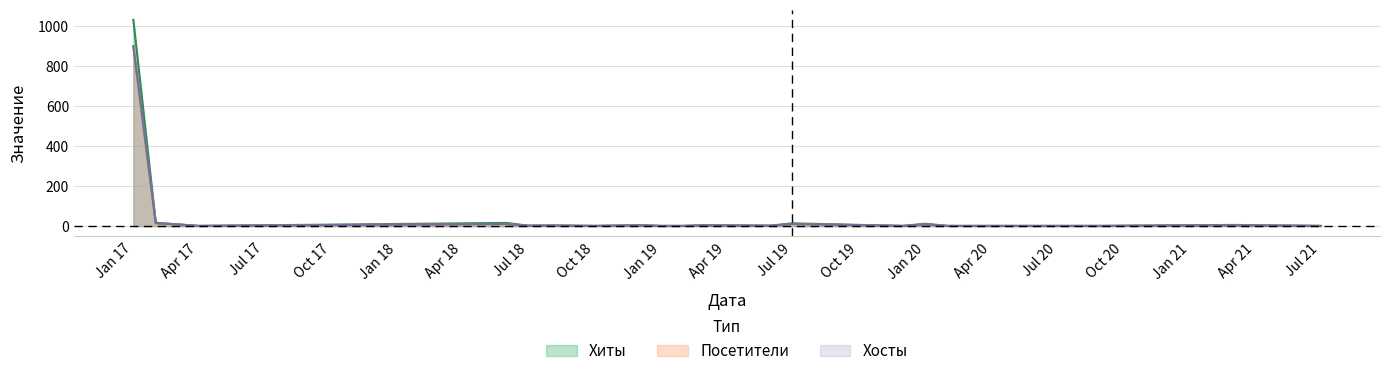

How many data points in Посетители are above 2?

10